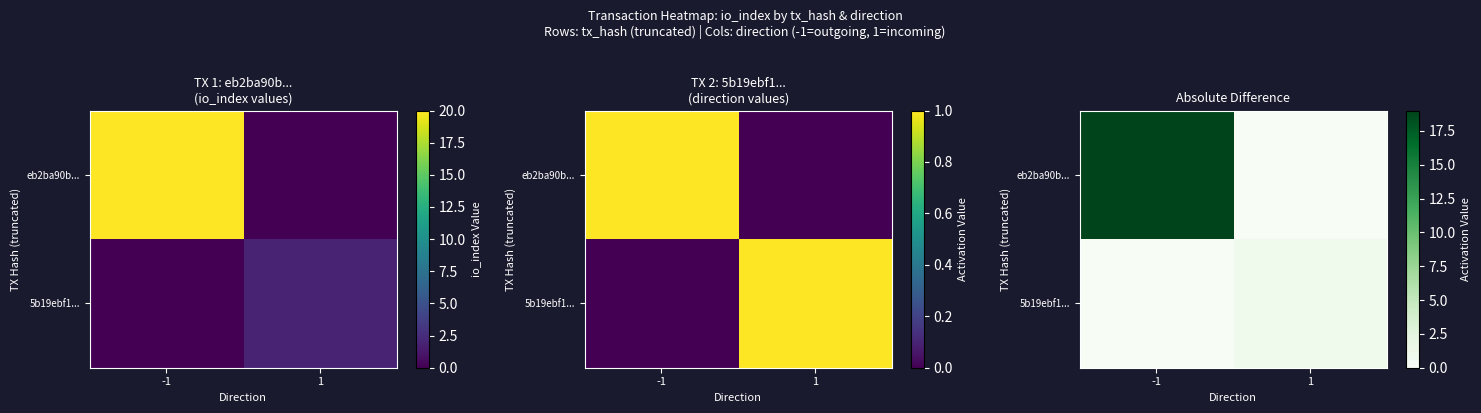

At which category is the sum across all series the highest?

-1